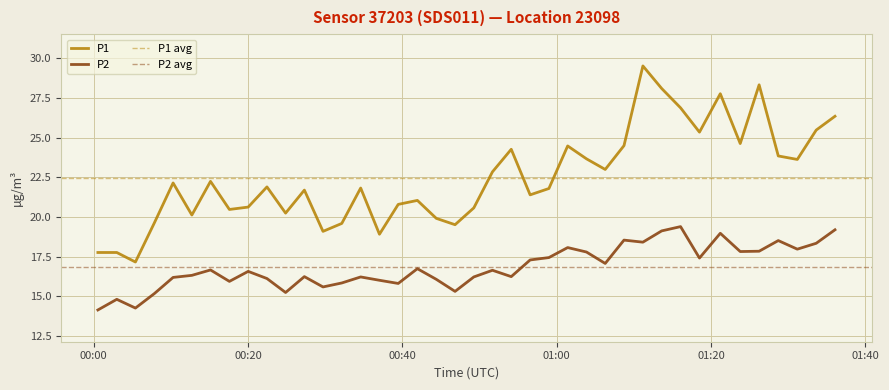

What is the value of the P2 point at the 33rd from the left?

17.4